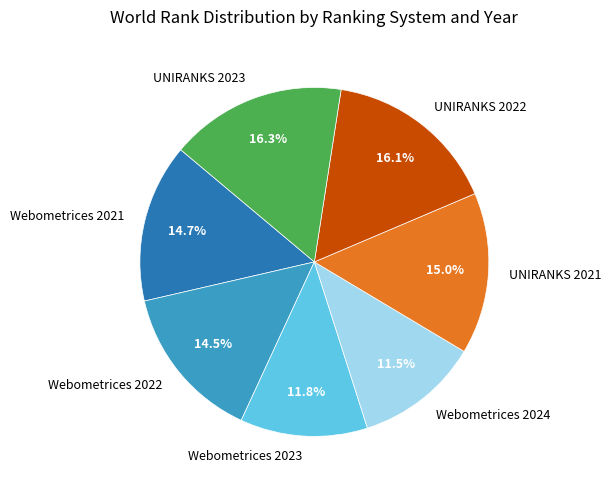

Combined, do Webometrices 2023 and Webometrices 2022 account for over 50%?

No